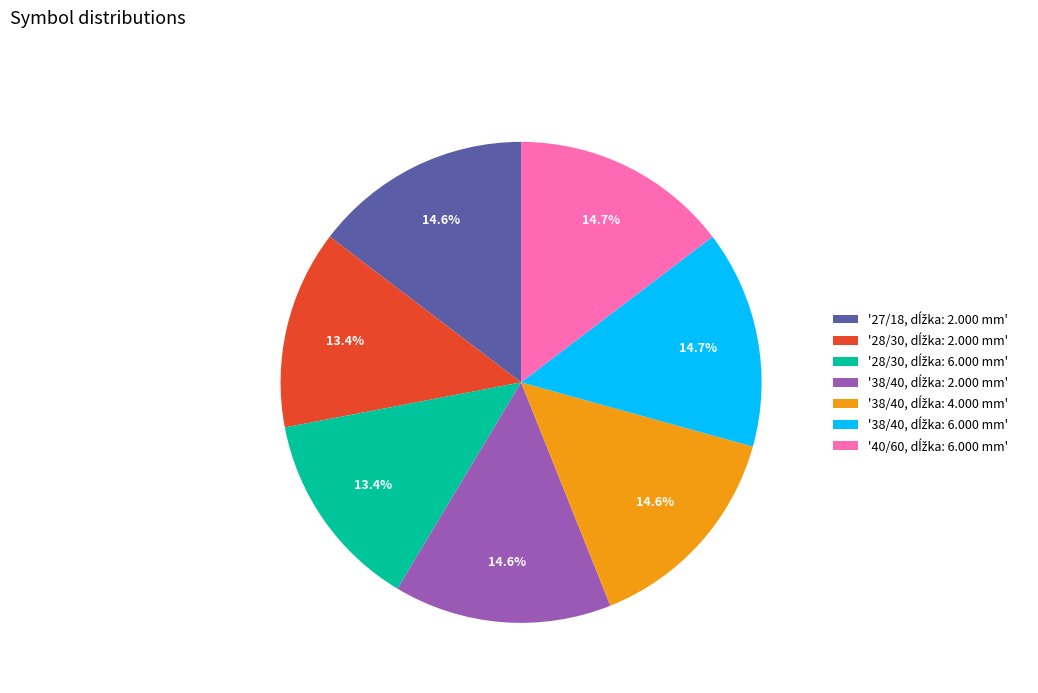

To the nearest percent, what is the average slice percentage?

14%